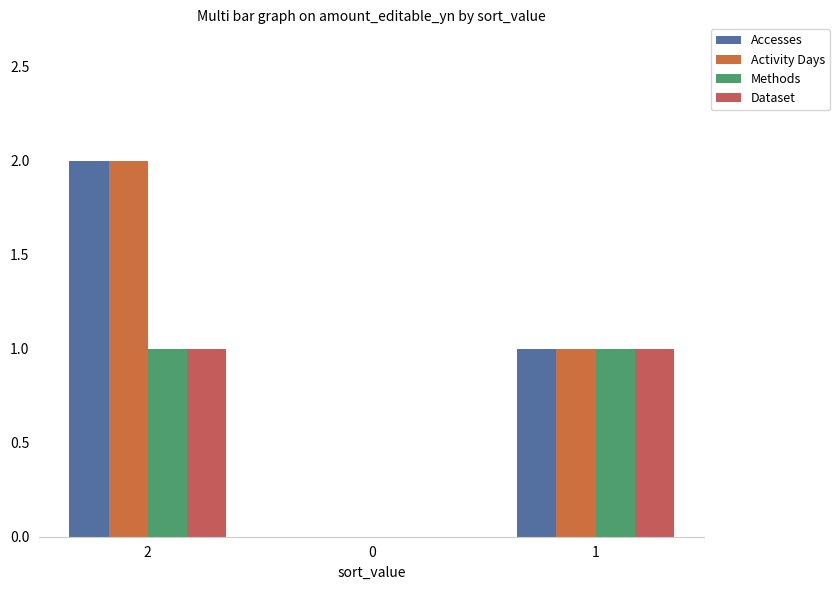

How many positive values does the Activity Days series have?

2